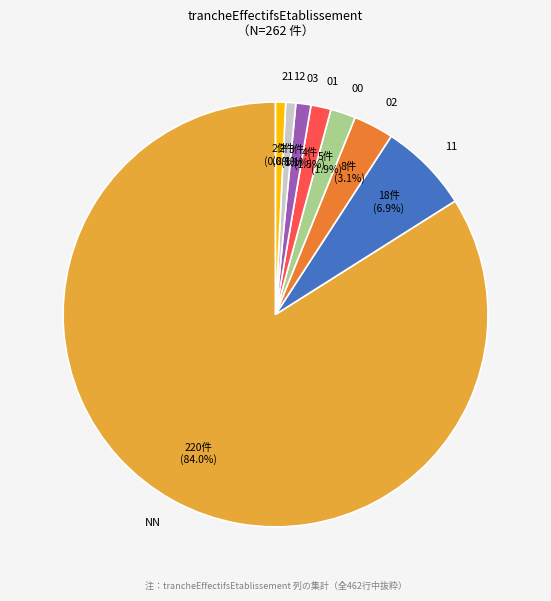

Which has a higher value, 11 or 00?

11